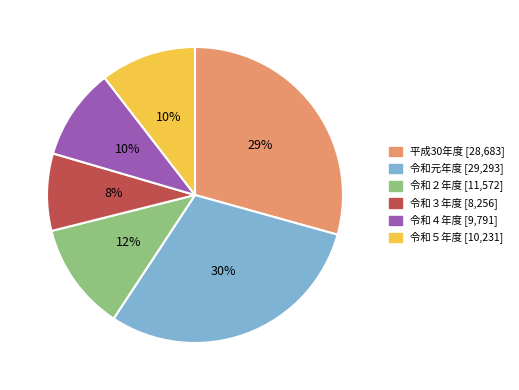

The 平成30年度 slice represents 41% of the pie. True or false?

False